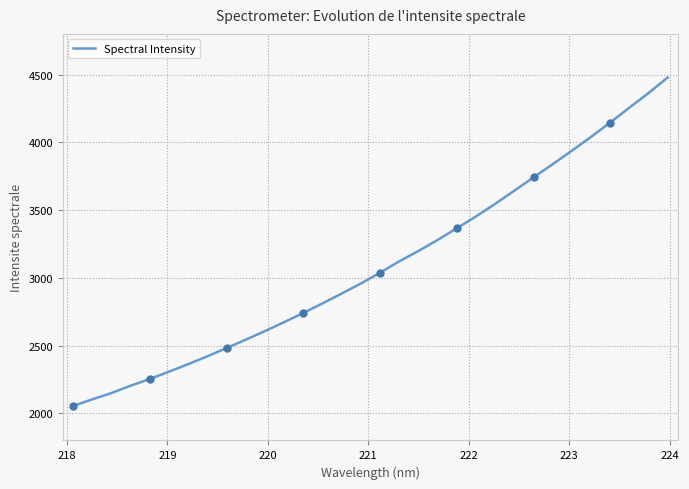

What is the maximum value for Spectral Intensity?

4478.3